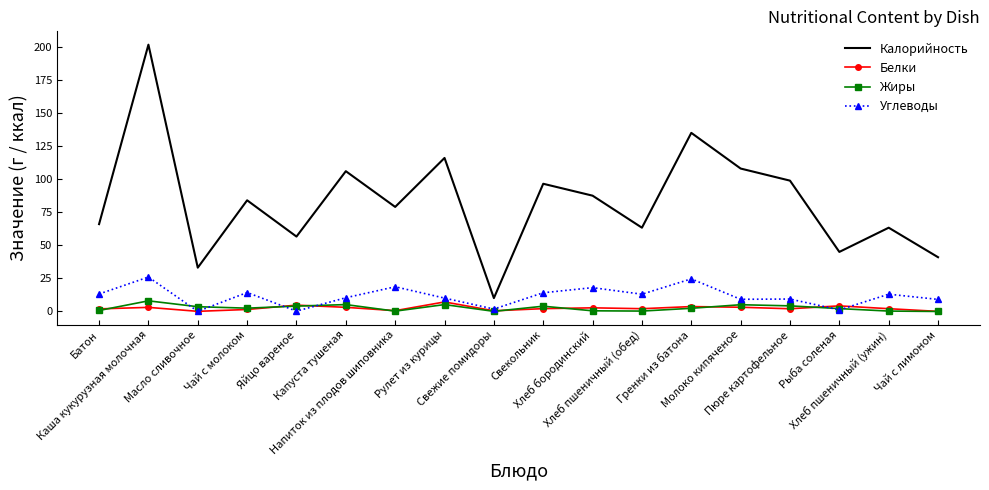

What is the greatest value displayed?

201.6